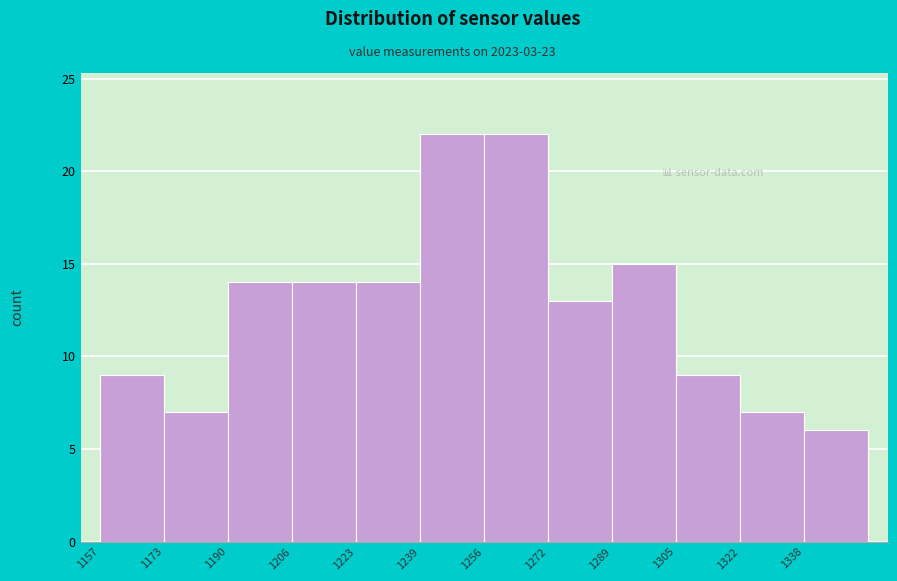

Reading left to right, transcribe this chart: for each bar, give the range it covers on the x-axis and its height. Neither the bar edges nor the heights are printed on the chart, so give them approximately, as read against the axes.

1157.0 to 1173.5: 9
1173.5 to 1190.0: 7
1190.0 to 1206.5: 14
1206.5 to 1223.0: 14
1223.0 to 1239.5: 14
1239.5 to 1256.0: 22
1256.0 to 1272.5: 22
1272.5 to 1289.0: 13
1289.0 to 1305.5: 15
1305.5 to 1322.0: 9
1322.0 to 1338.5: 7
1338.5 to 1355.0: 6